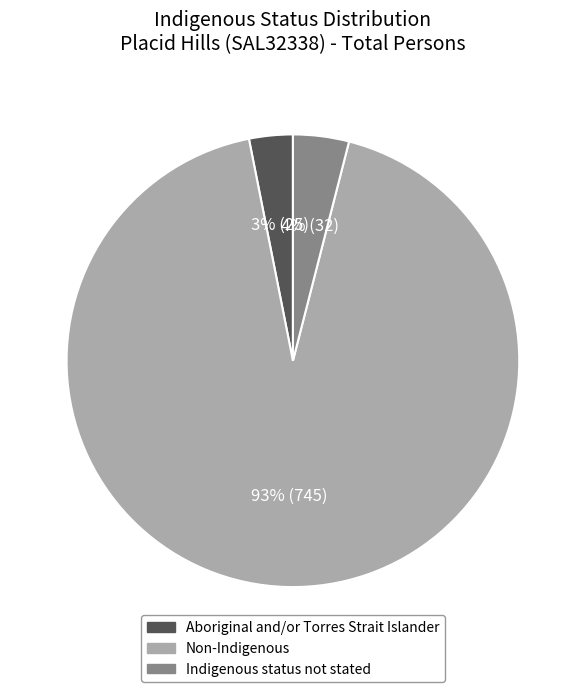

Does any single category account for the majority?

Yes